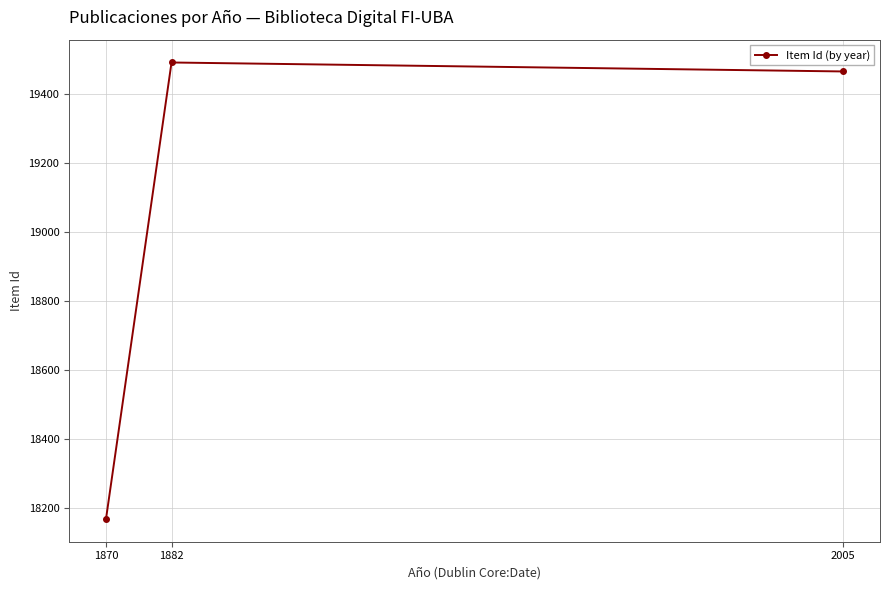

What is the difference between the values at 2005 and 1882?

26